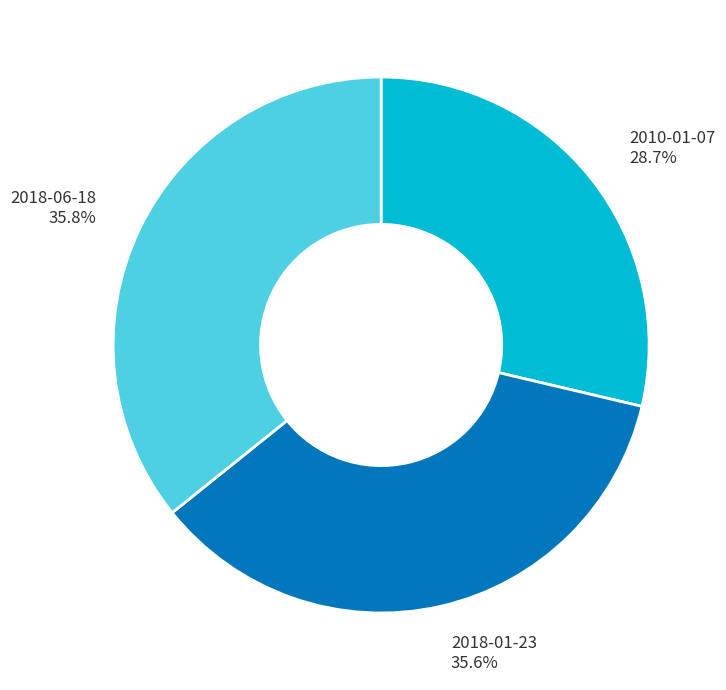

Count the number of slices in the pie.

3